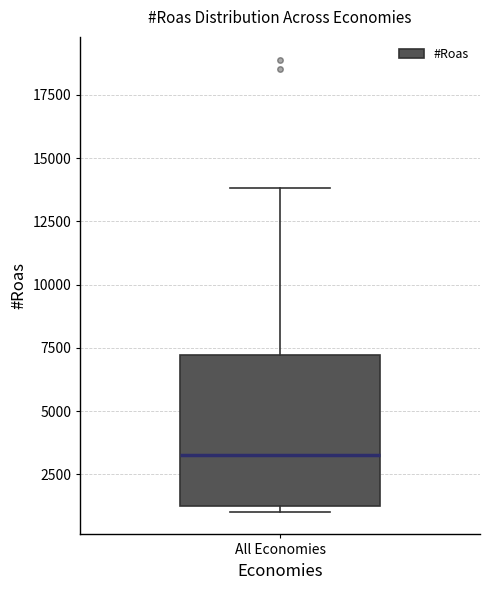

Where is the upper edge of the box for All Economies on the y-axis? The values are not printed on the chart, so give them approximately, as read against the axis.

7000